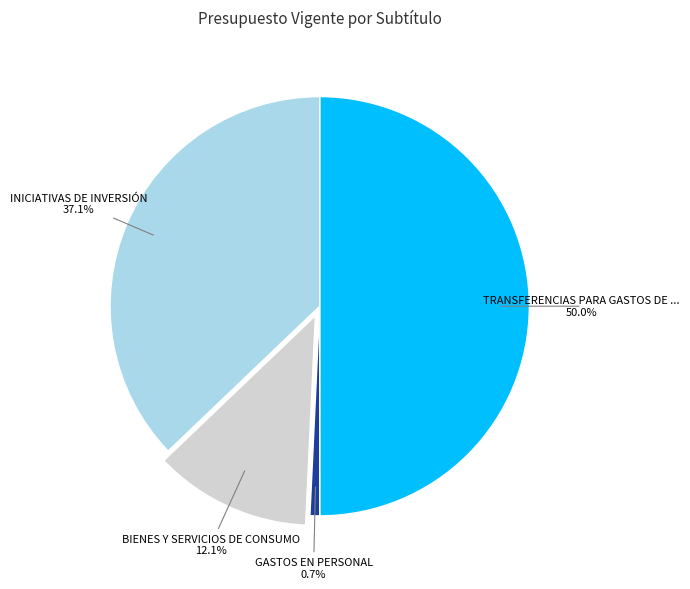

How many segments does this pie chart have?

4